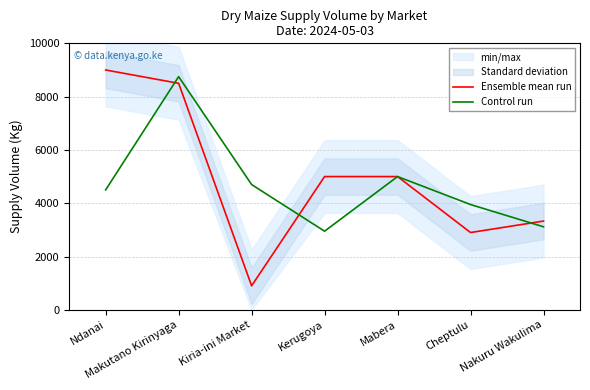

True or false: Ensemble mean run has a value of 5000 at Mabera.

True